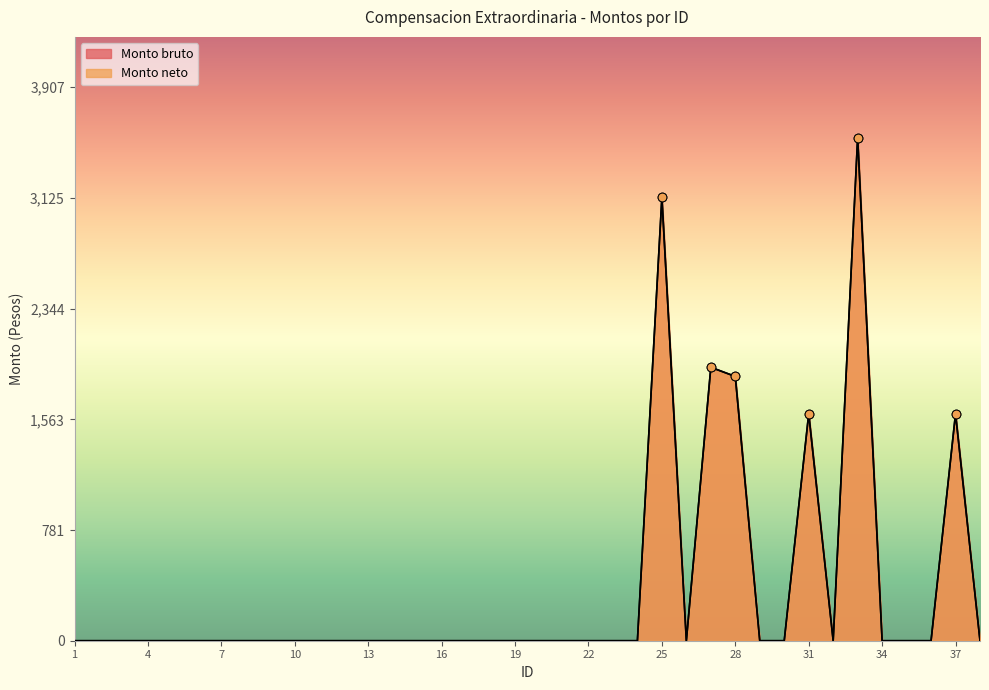

Which series contains the lowest Y value?

Monto bruto